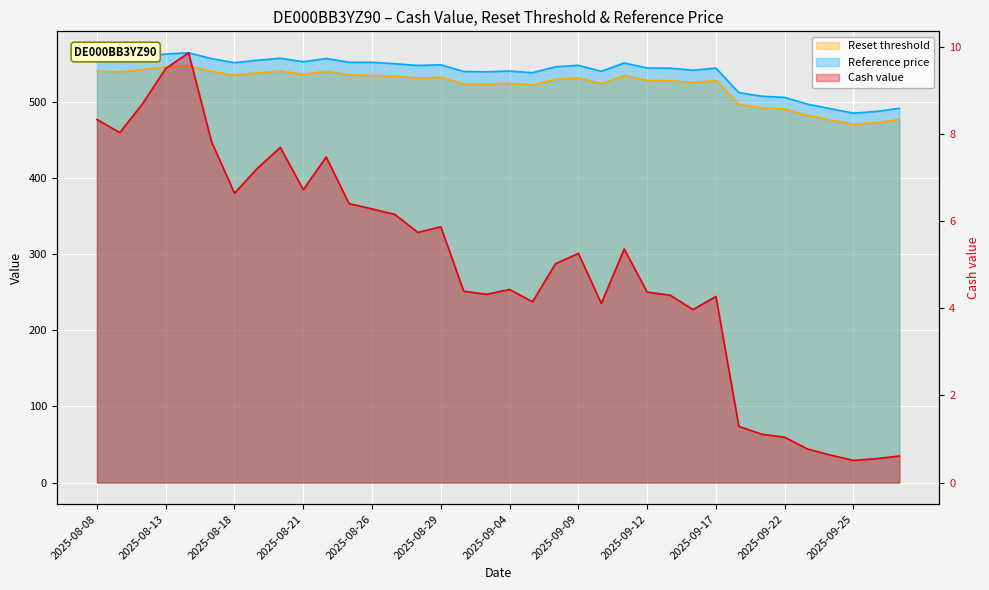

What is the minimum value shown in the chart?

0.5